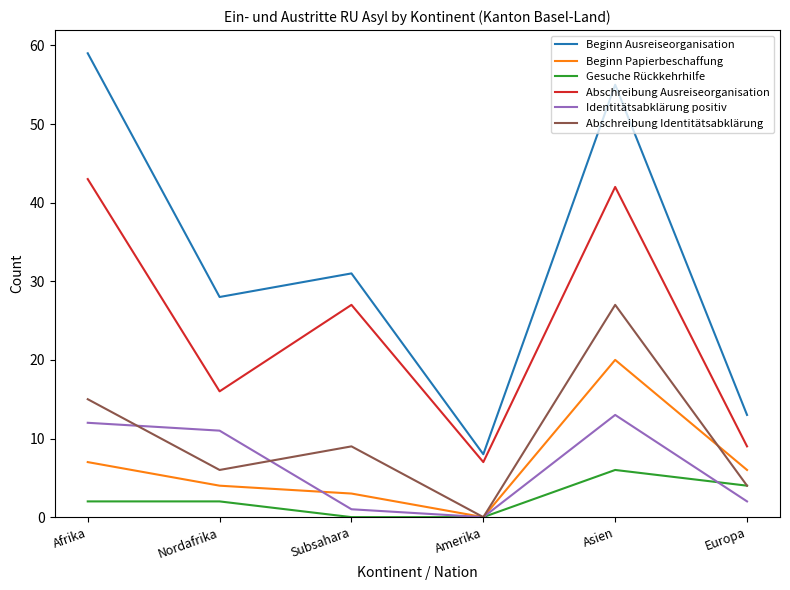

Reading right to left, what are all the values shown in this chart?

Beginn Ausreiseorganisation: 13	55	8	31	28	59
Beginn Papierbeschaffung: 6	20	0	3	4	7
Gesuche Rückkehrhilfe: 4	6	0	0	2	2
Abschreibung Ausreiseorganisation: 9	42	7	27	16	43
Identitätsabklärung positiv: 2	13	0	1	11	12
Abschreibung Identitätsabklärung: 4	27	0	9	6	15